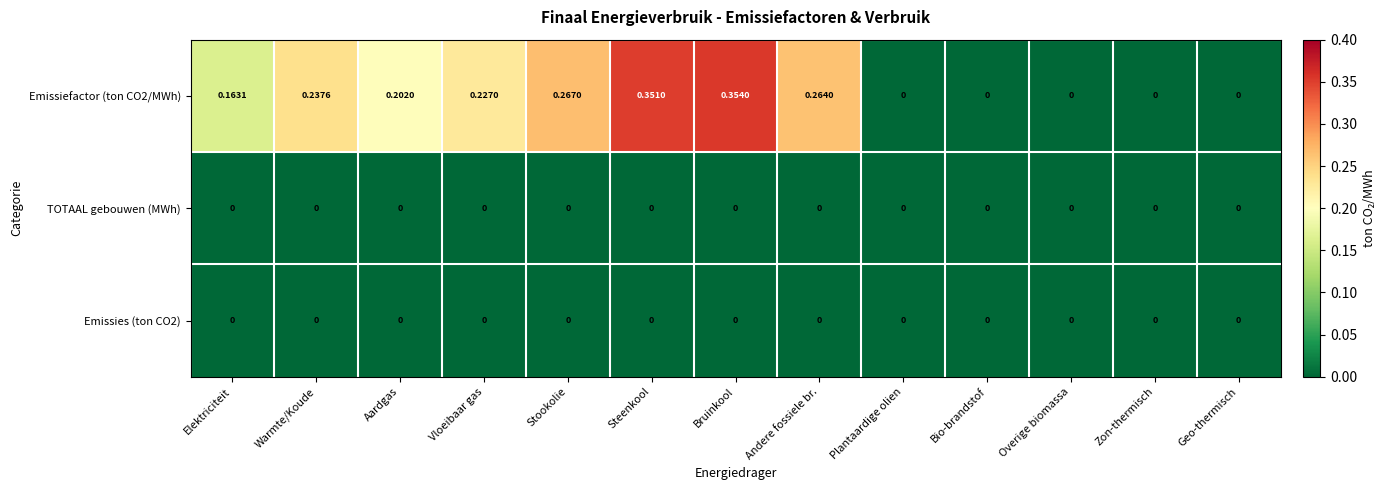

How many distinct data groups are displayed?

3